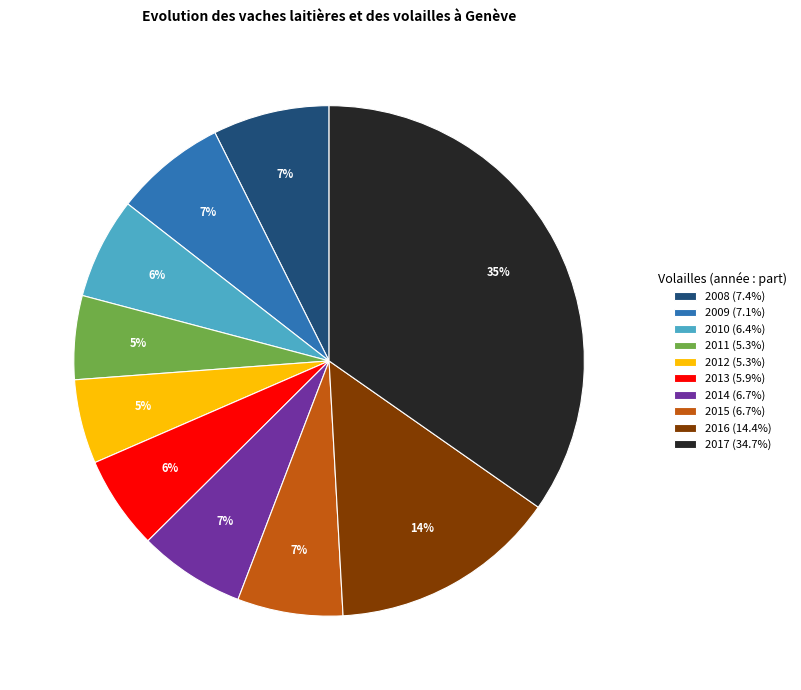

To the nearest percent, what is the average slice percentage?

10%